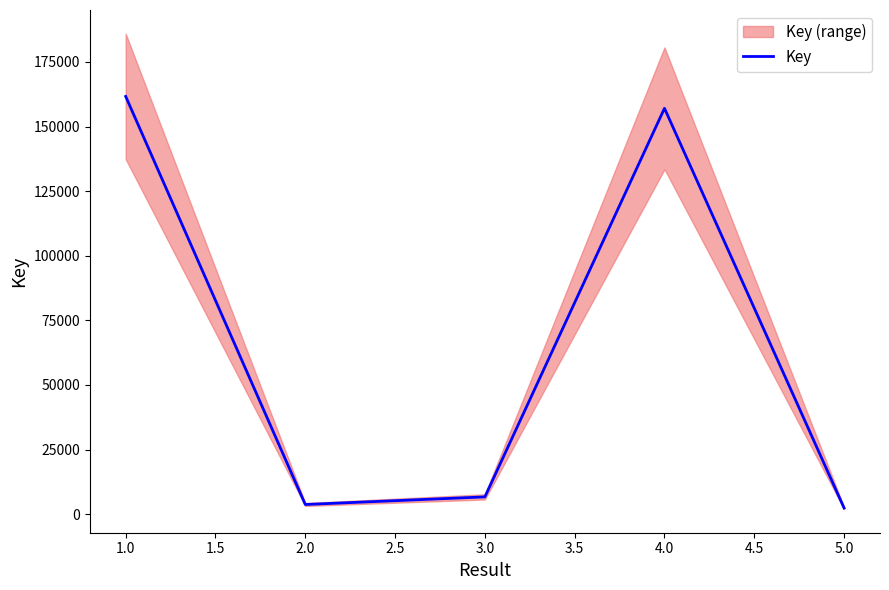

What is the difference between the maximum and second lowest values?

157874